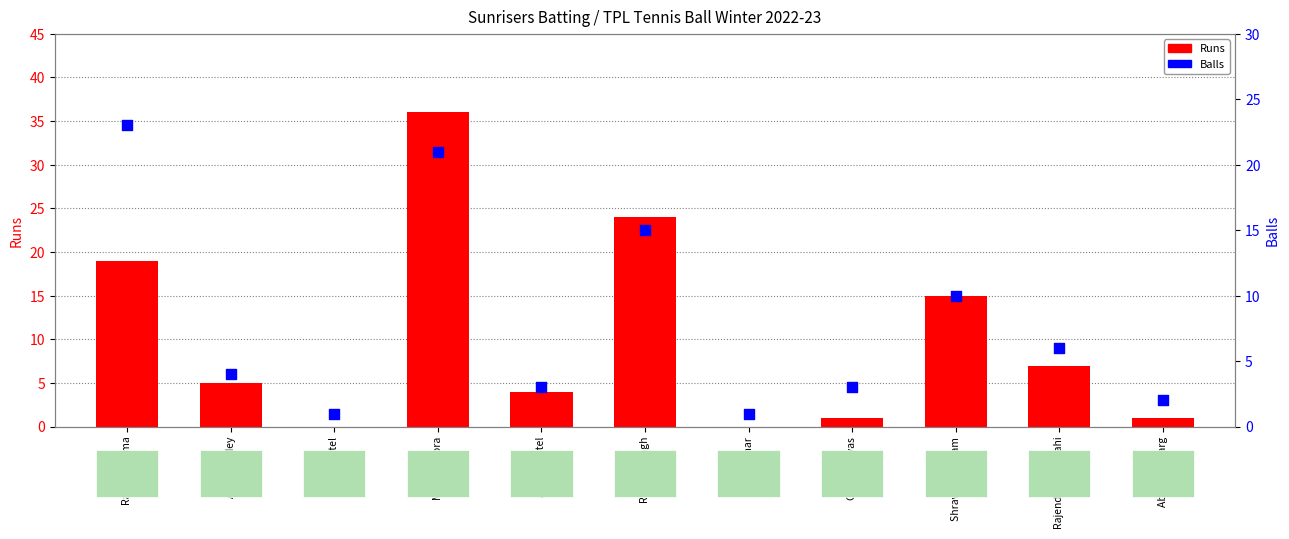

Which series has the largest total across all categories?

Runs